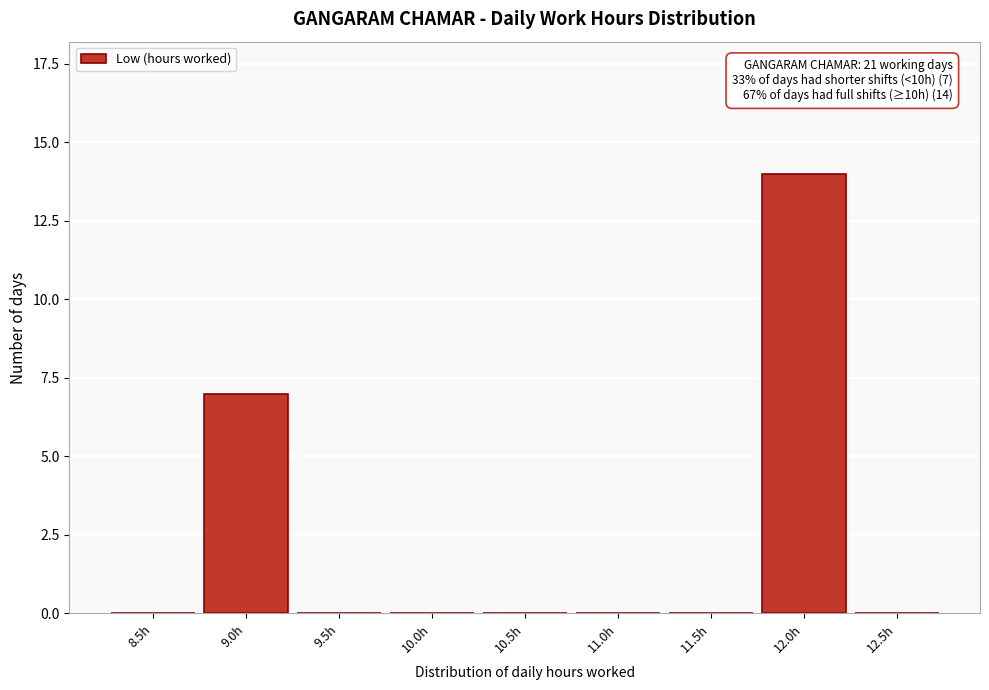

Reading left to right, list all the values displayed in this chart.

8.5h=0	9.0h=7	9.5h=0	10.0h=0	10.5h=0	11.0h=0	11.5h=0	12.0h=14	12.5h=0